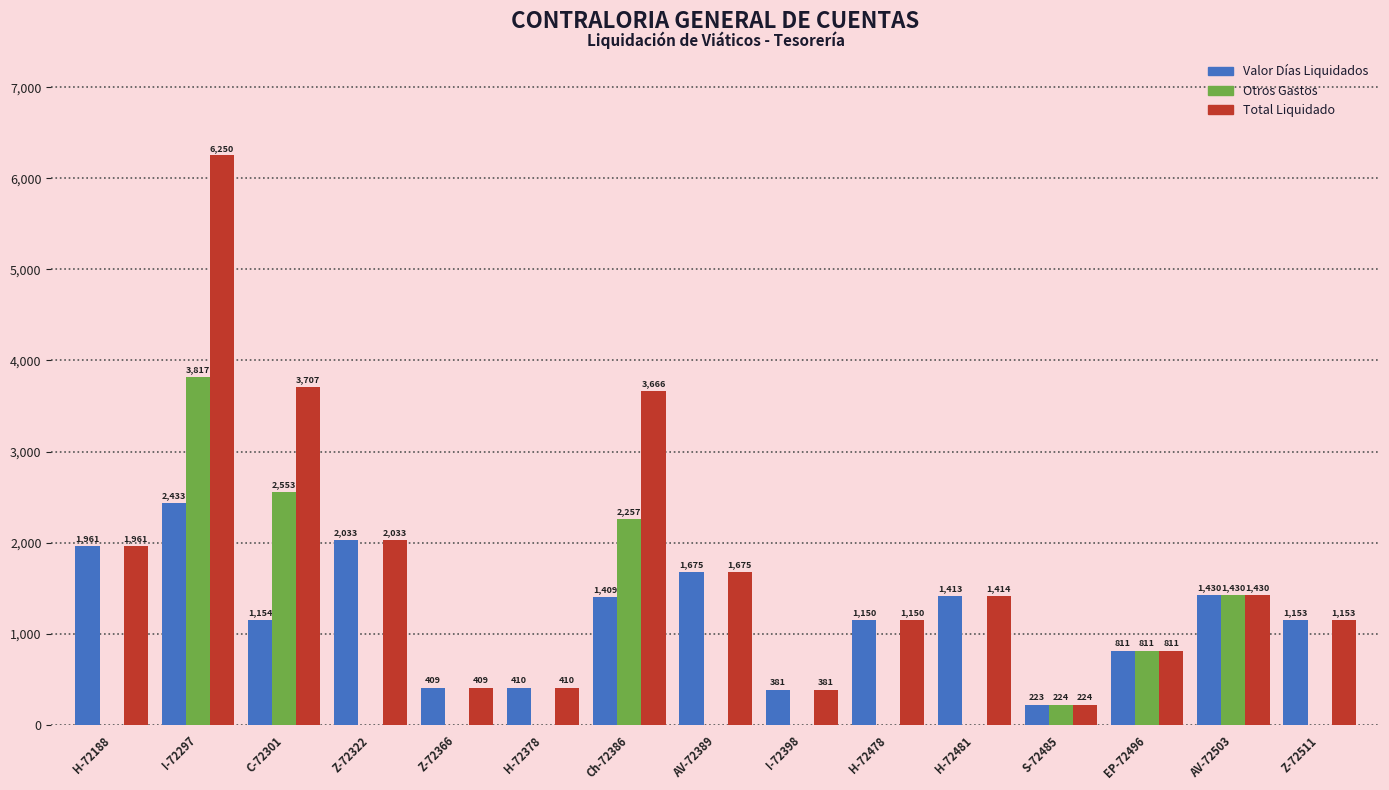

How many groups of bars are there?

15